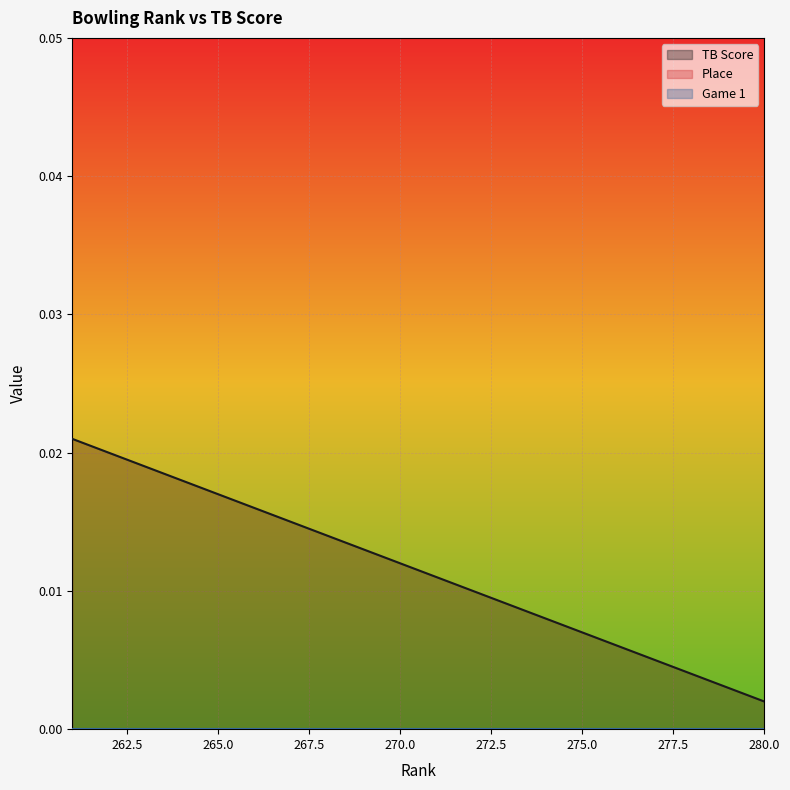

True or false: TB Score has more than 0 interior local peaks.

False